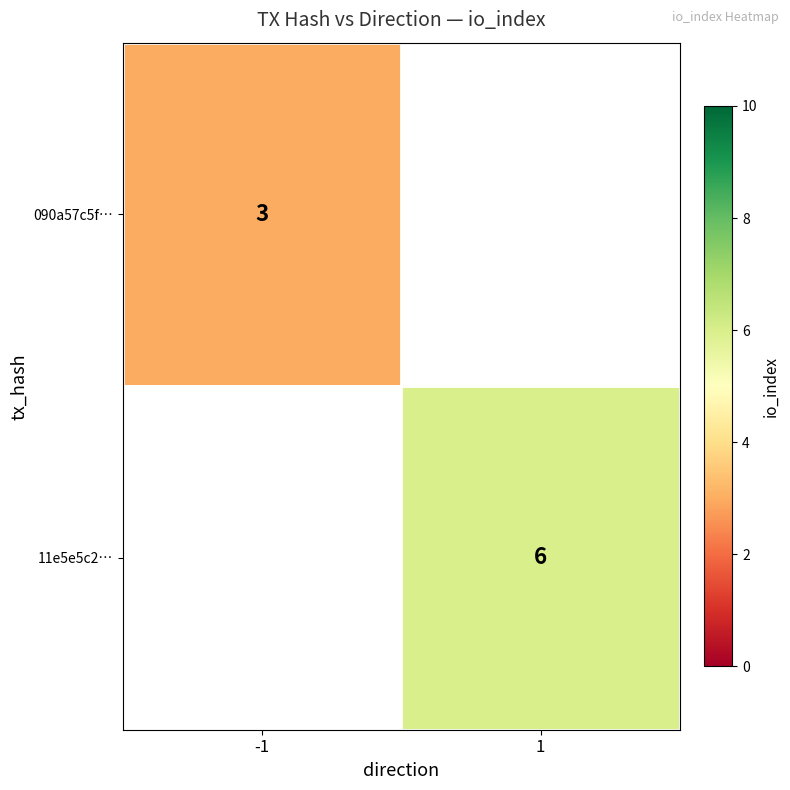

Is the value of 090a57c5f… at -1 greater than the value of 11e5e5c2… at 1?

No